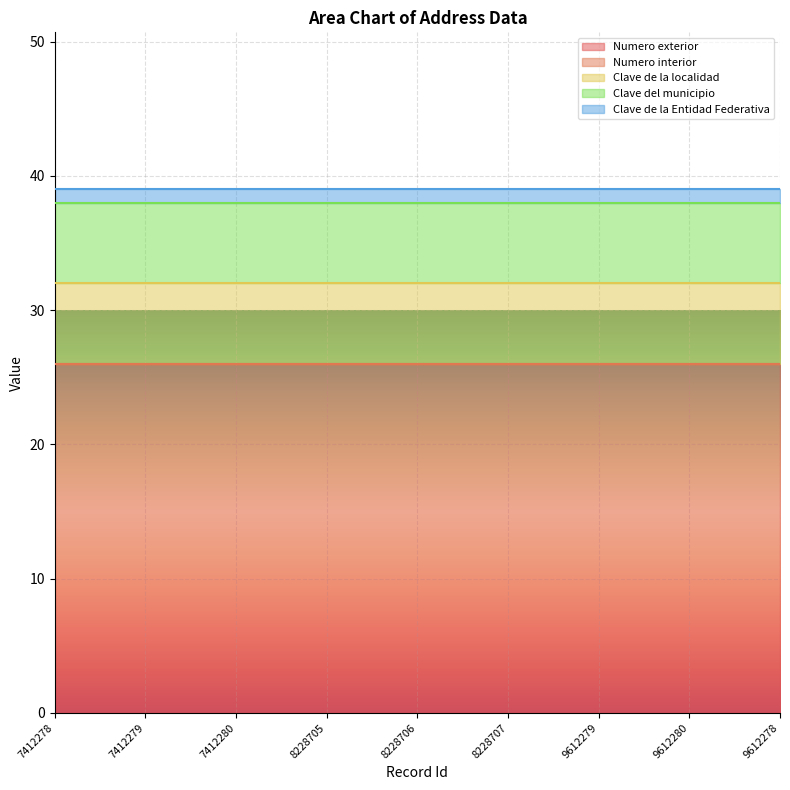

Which category has the lowest value in the Clave del municipio series?

7412278